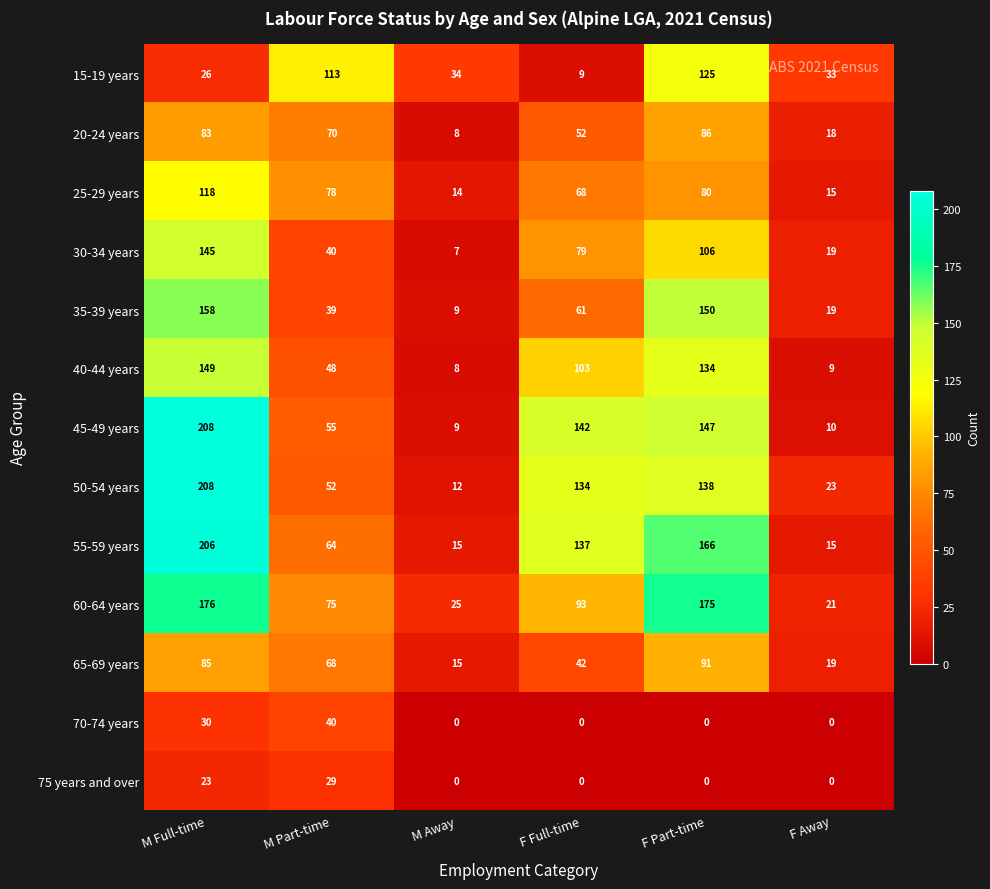

At which label does 15-19 years first exceed 34?

M Part-time